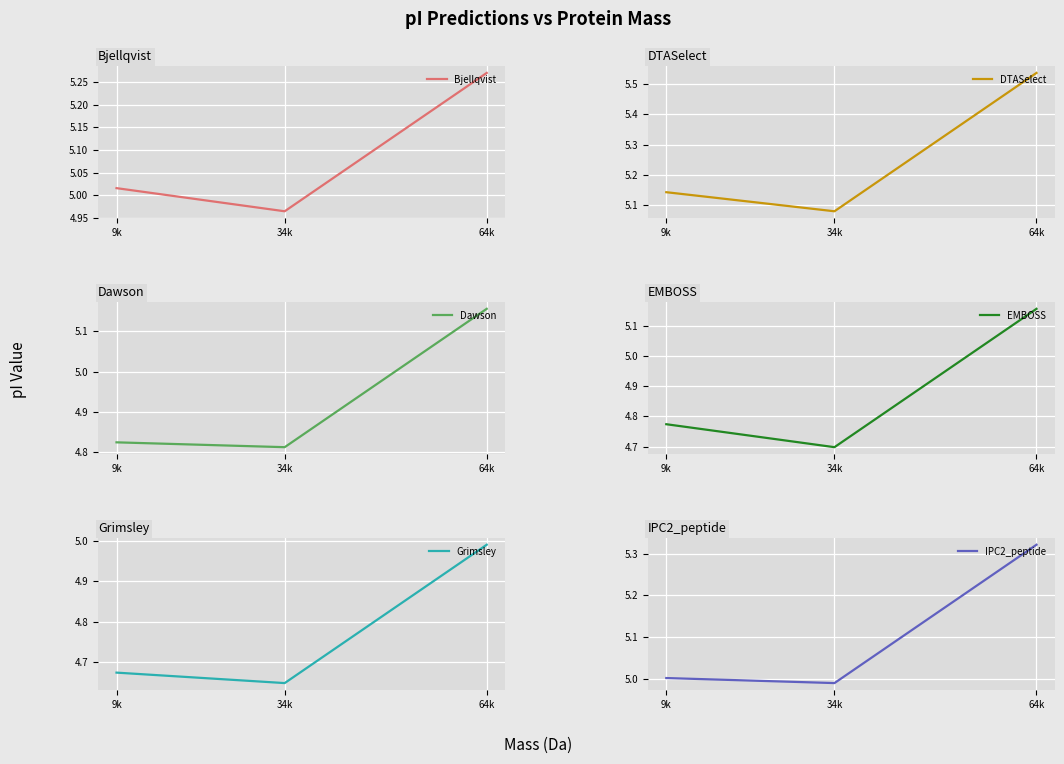

What is the label of the 3rd point from the right?

9k